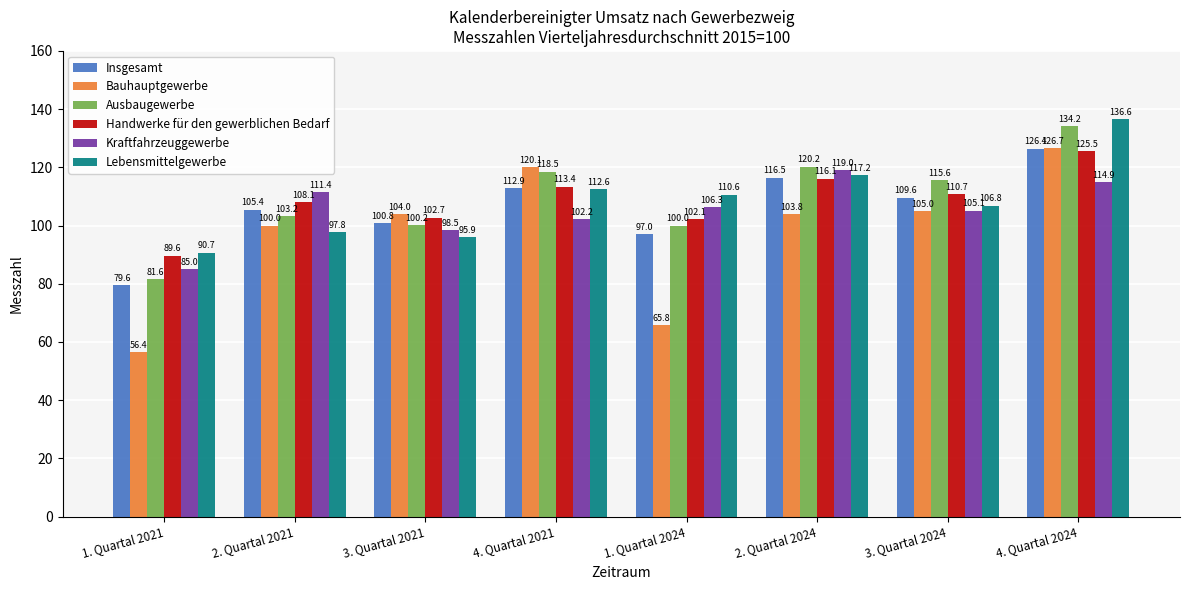

Which label corresponds to the largest value in the chart?

4. Quartal 2024